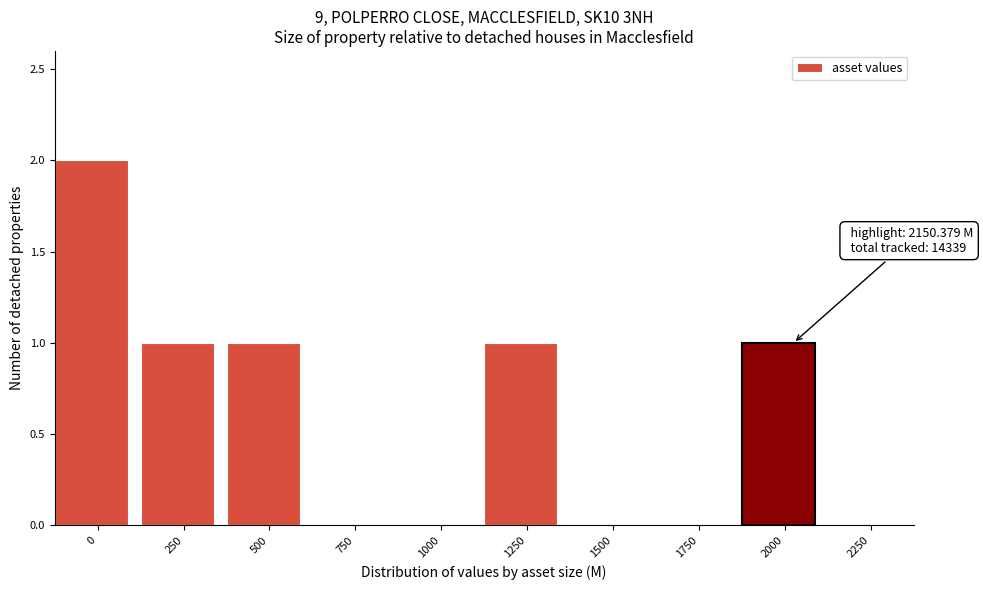

Reading right to left, what are all the values shown in this chart?

2250=0	2000=1	1750=0	1500=0	1250=1	1000=0	750=0	500=1	250=1	0=2